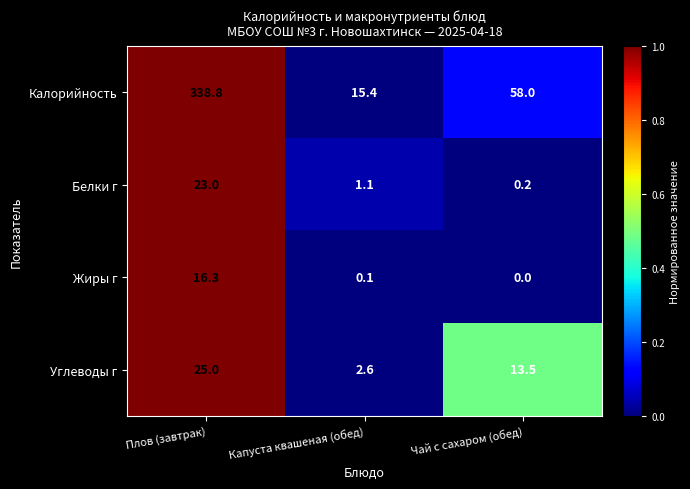

How many values in the Белки г series are below 1?

1